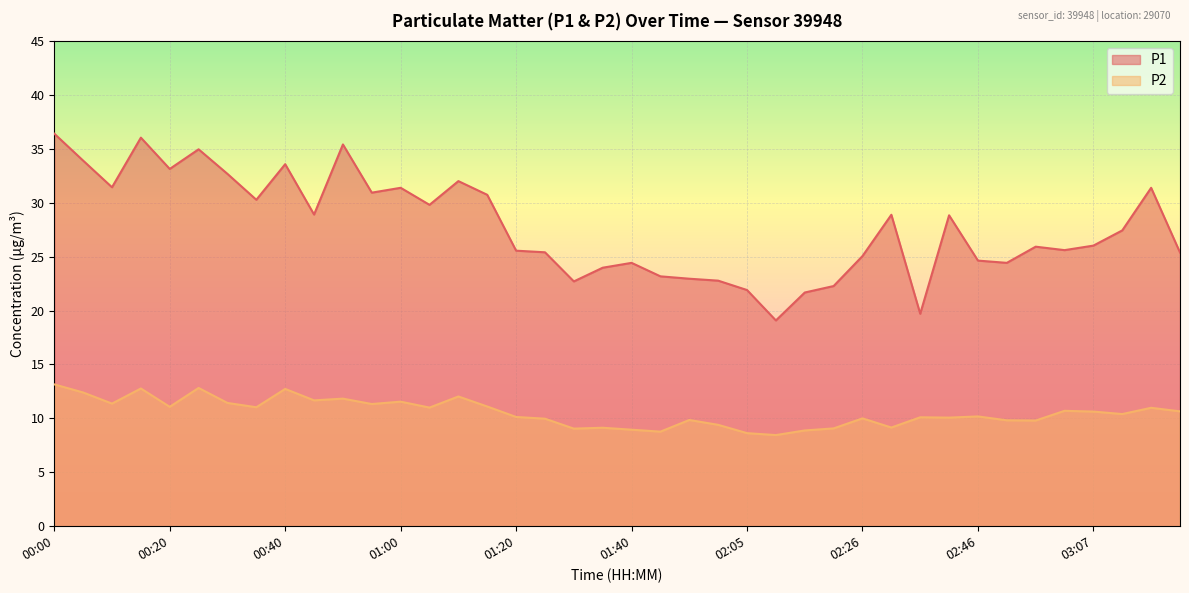

How many lines are shown in the chart?

2